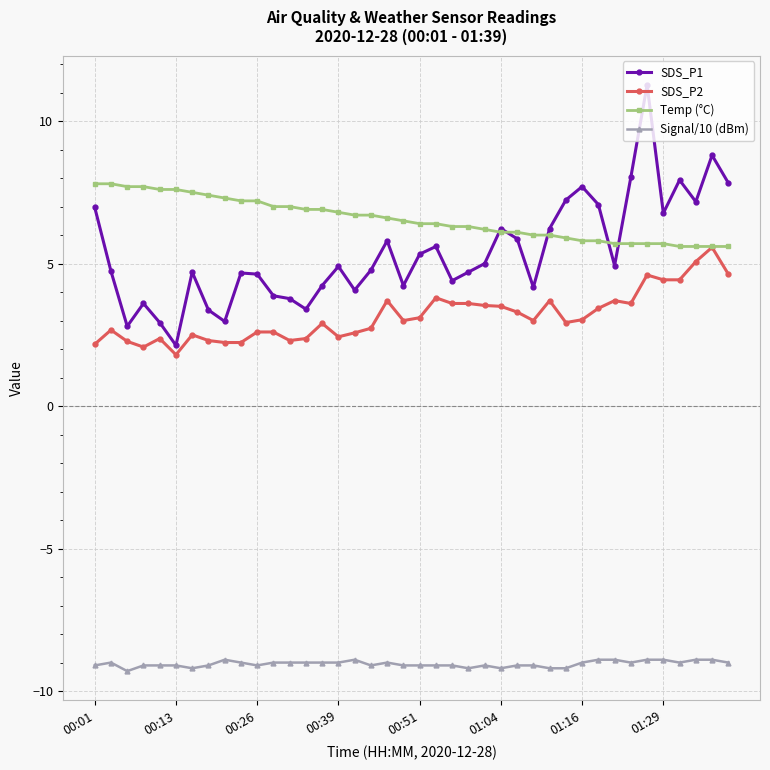

Does the chart display data point markers on the line(s)?

Yes